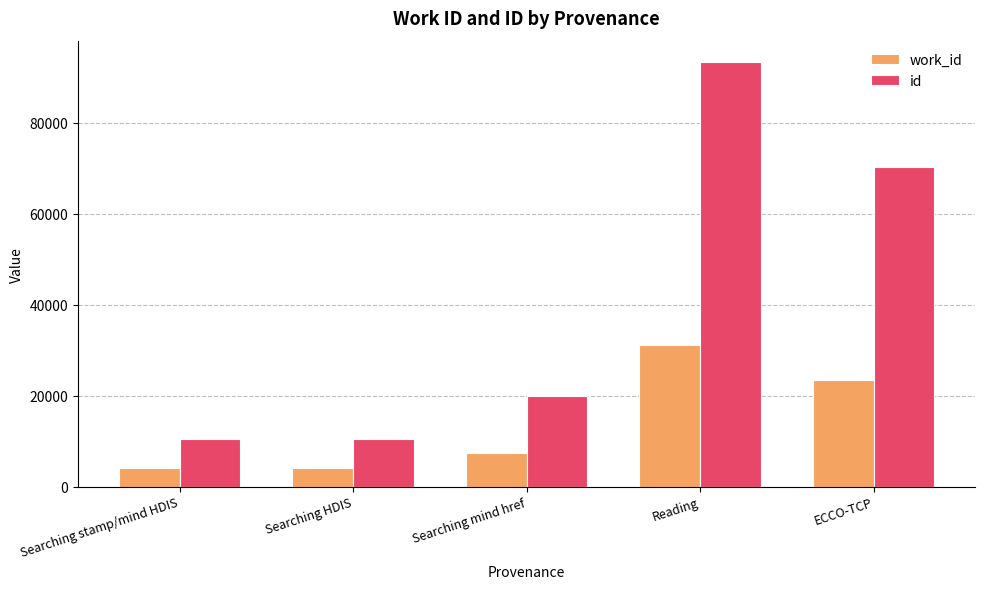

The work_id series shows 7341 at Searching mind href. True or false?

True